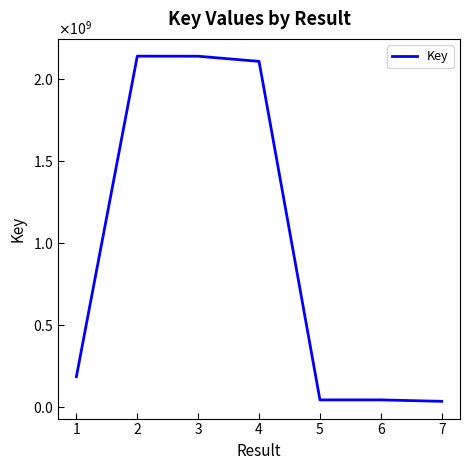

The chart shows a value of 67625884 at 5. True or false?

False